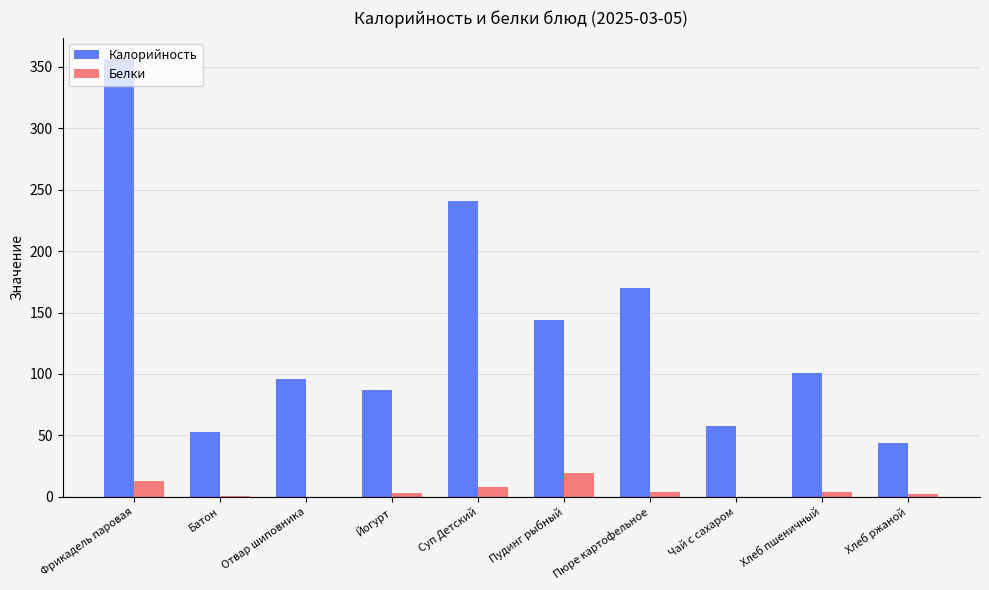

The Калорийность series shows 632 at Фрикадель паровая. True or false?

False